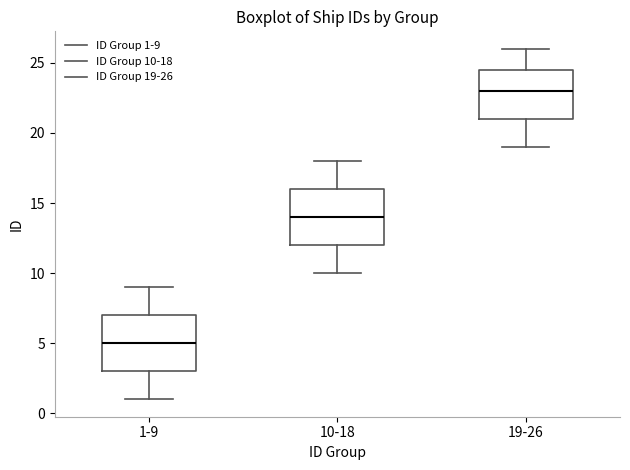

Where does the upper whisker of the box for 1-9 end on the y-axis? The values are not printed on the chart, so give them approximately, as read against the axis.

9.0